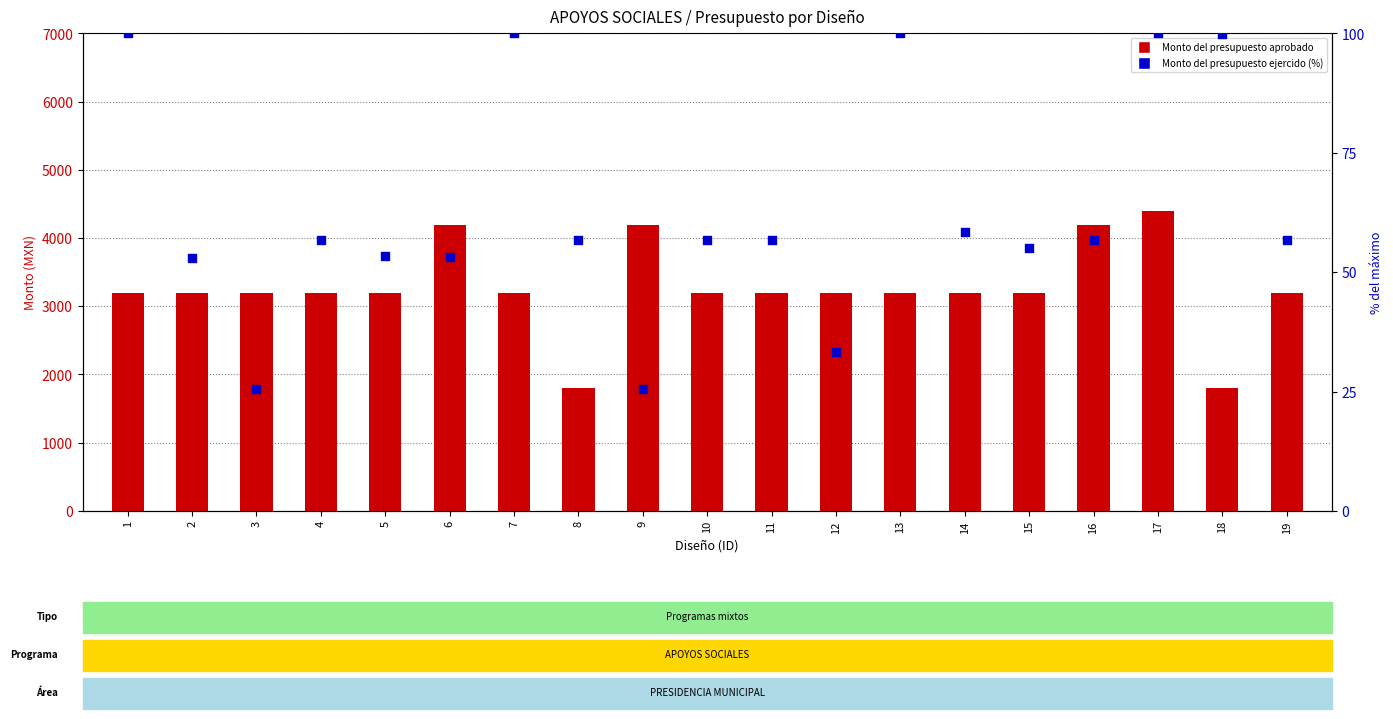

Which series has the largest total across all categories?

Monto del presupuesto aprobado